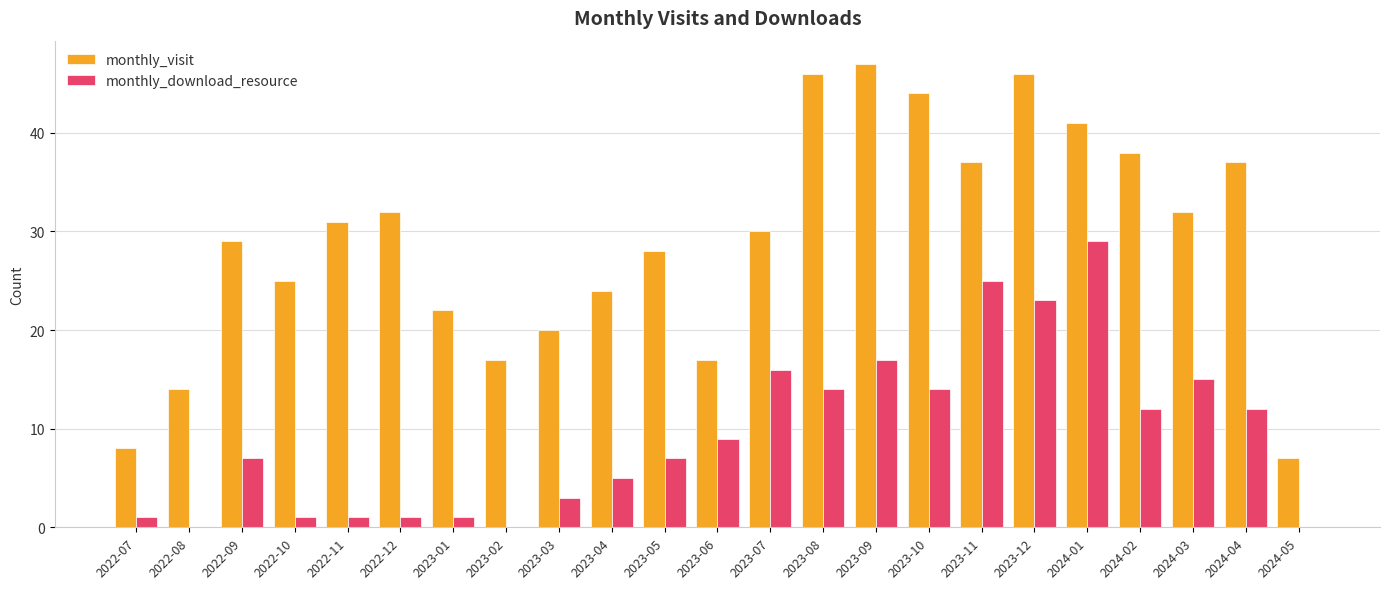

Which series has the widest spread of values?

monthly_visit